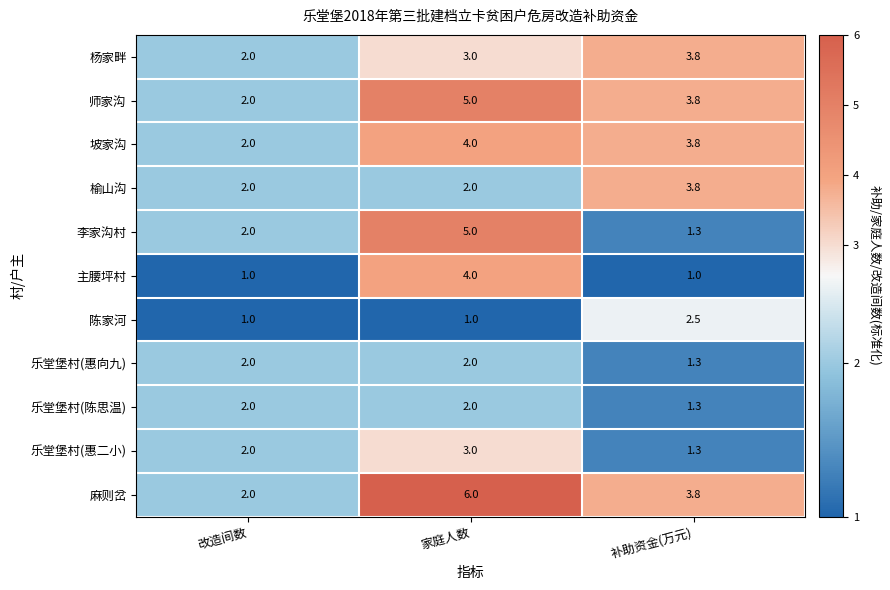

What is the difference between the maximum and minimum values in the 师家沟 series?

3.0